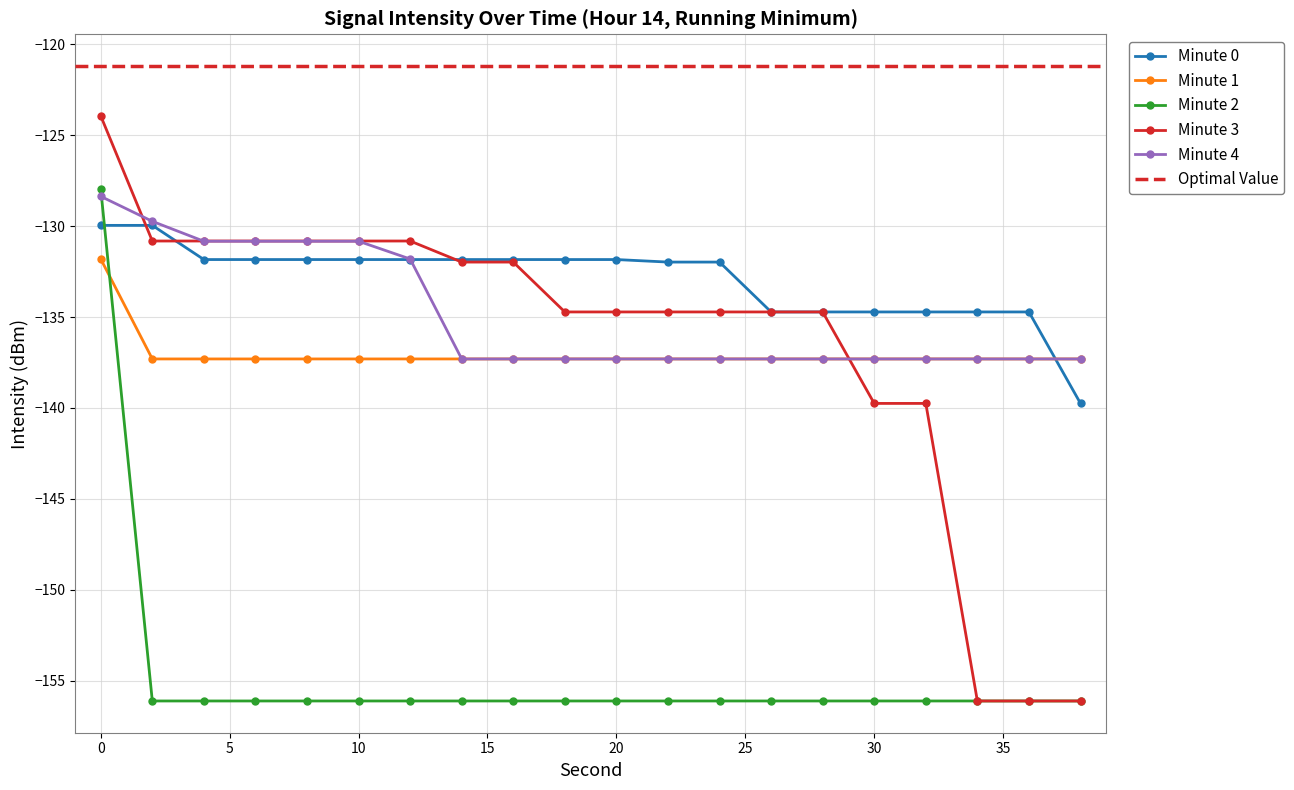

What is the lowest value of the Minute 0 series?

-139.8